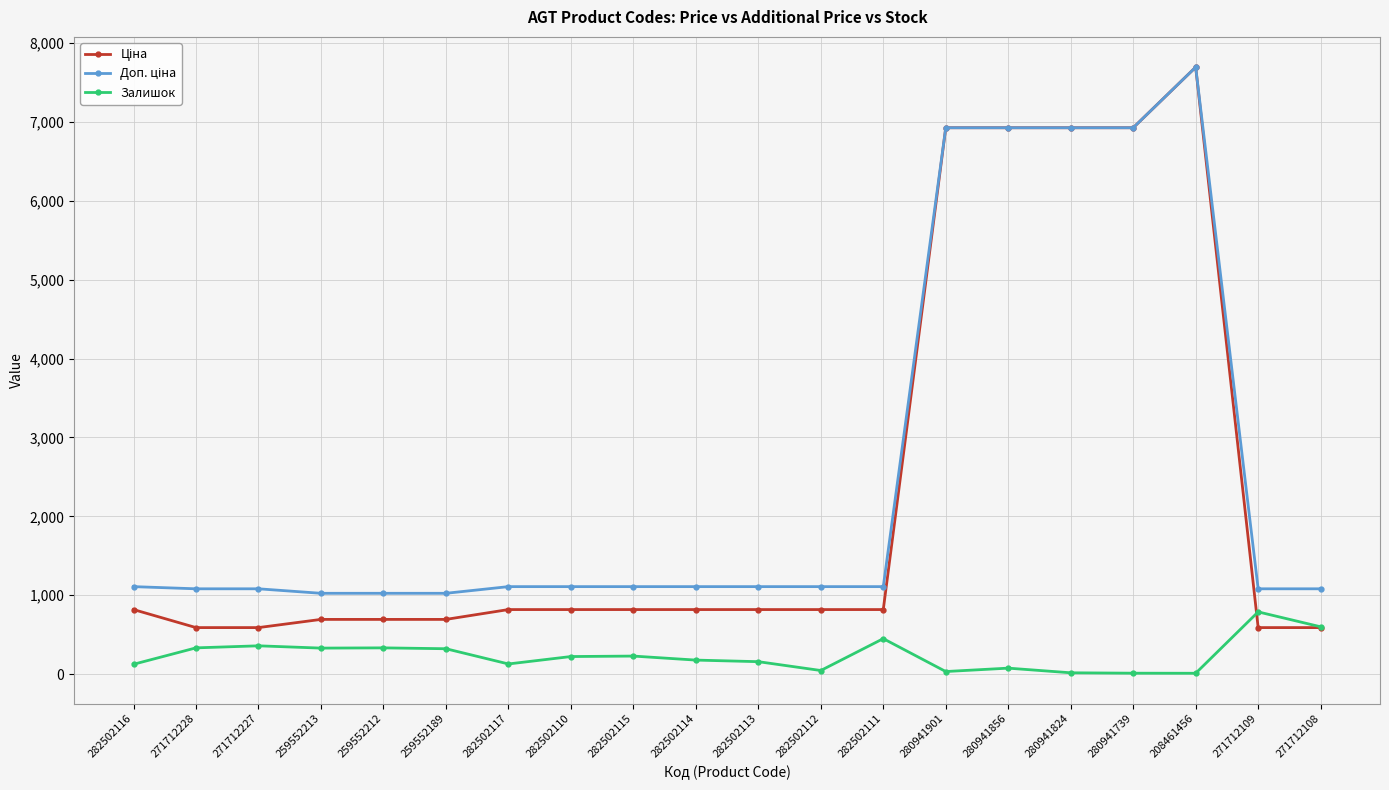

At which category is the sum across all series the highest?

208461456